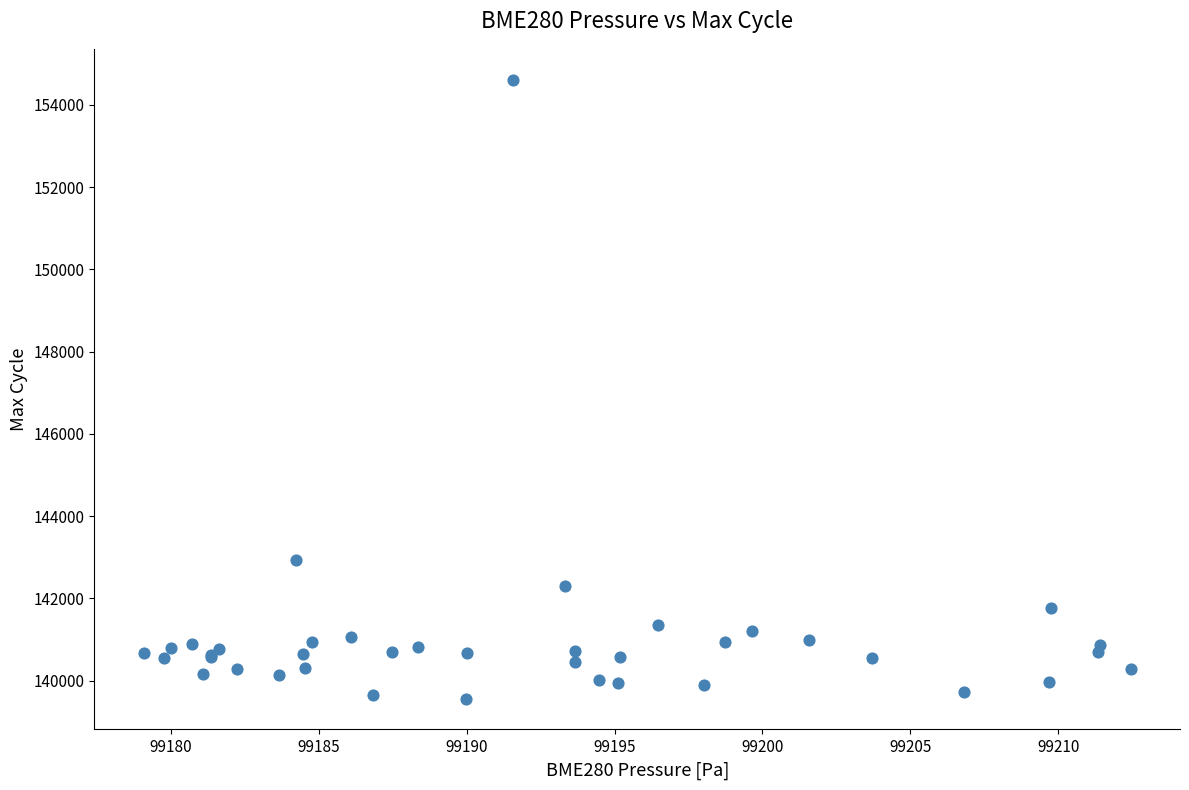

What Y value in the scatter plot is closest to 147090?

142943